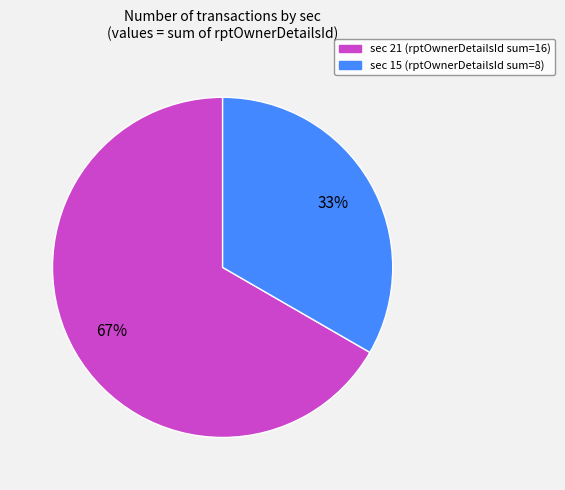

To the nearest percent, what is the average slice percentage?

50%